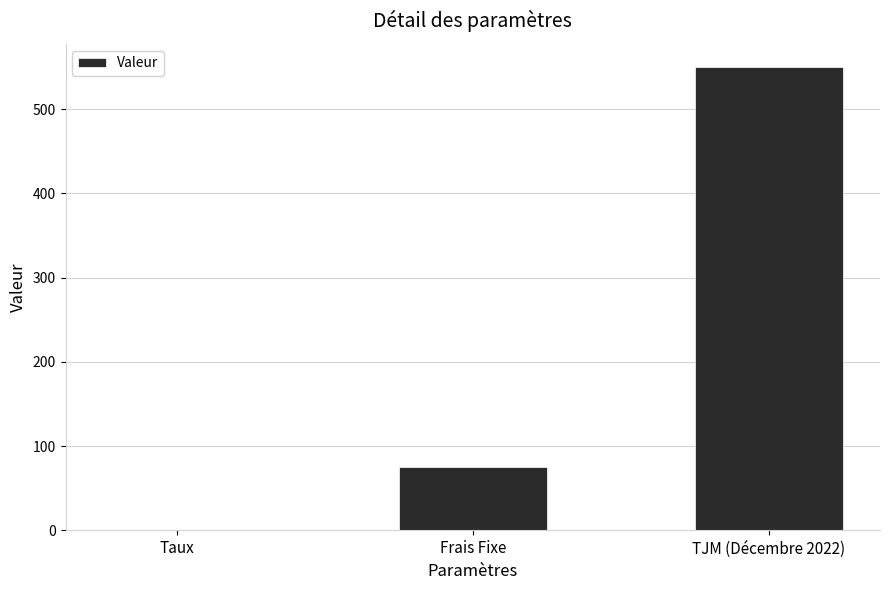

True or false: the data shows 125.7 at Frais Fixe.

False